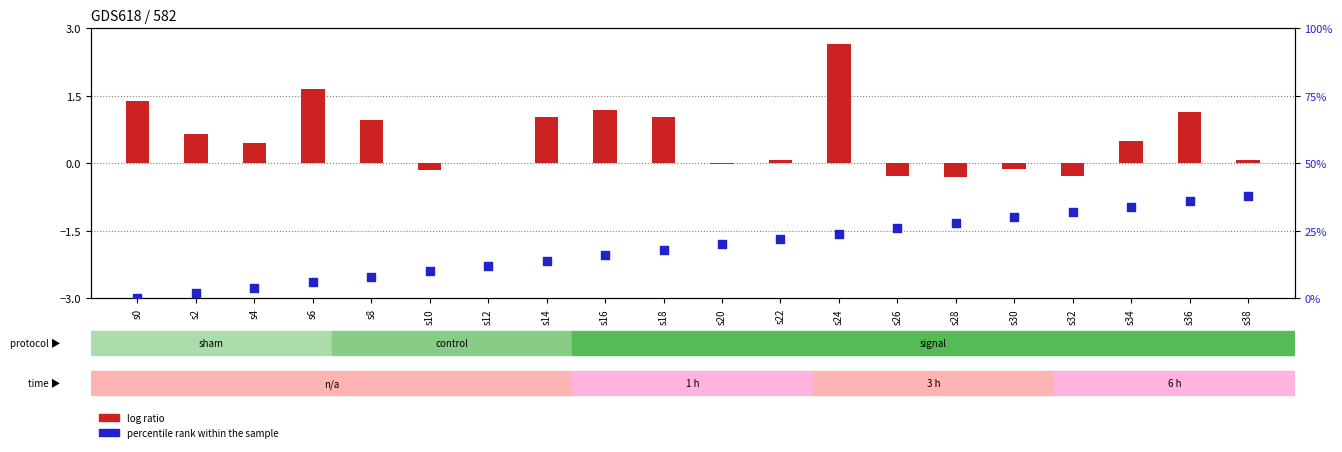

Is the value of log ratio at s6 greater than the value of percentile rank within the sample at s16?

No